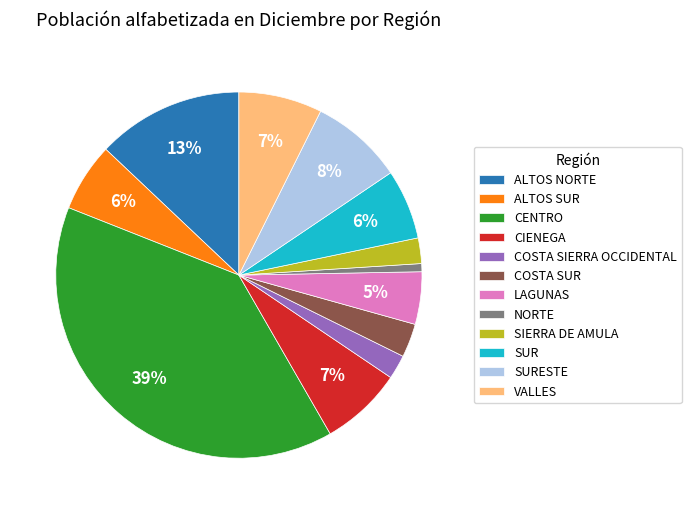

Does COSTA SIERRA OCCIDENTAL represent more than half of the total?

No